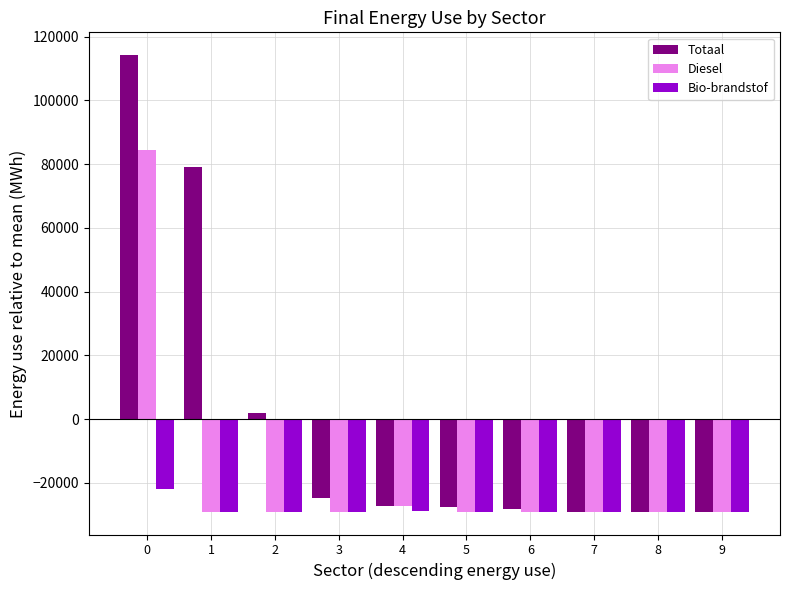

What is the smallest value displayed?

-29069.1